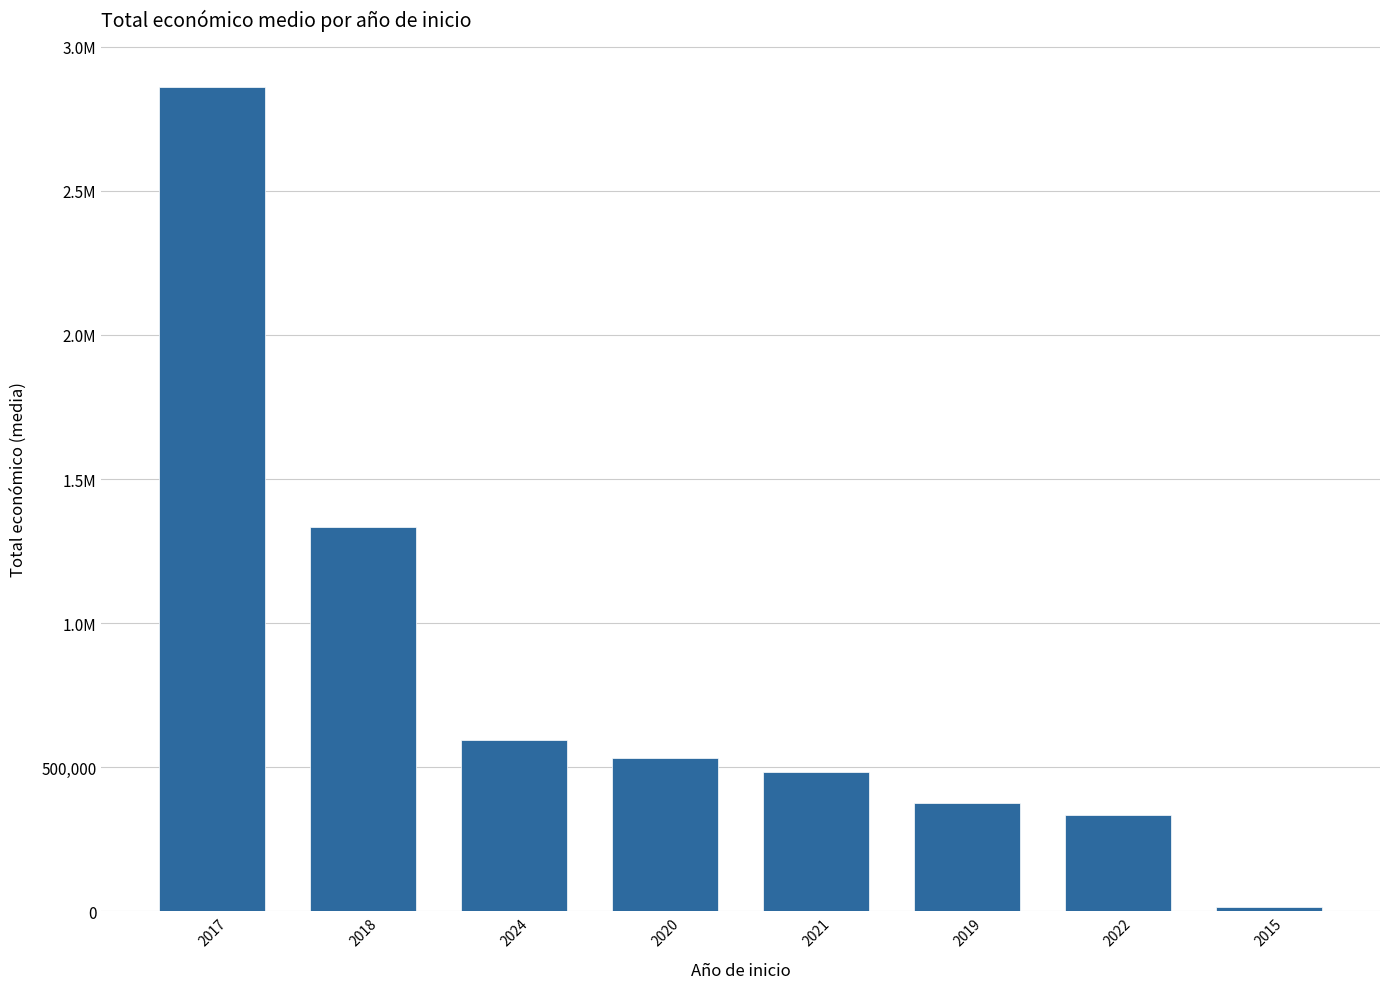

Are the bars horizontal?

No